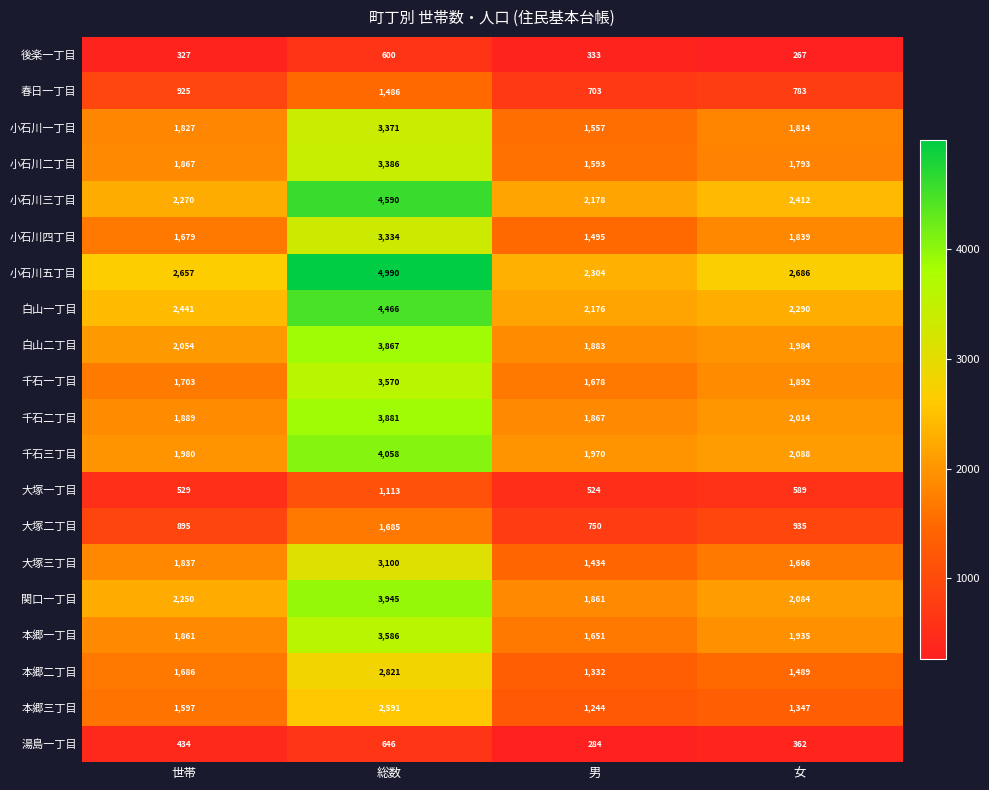

List the labels in order of 大塚一丁目 value, largest first.

総数, 女, 世帯, 男